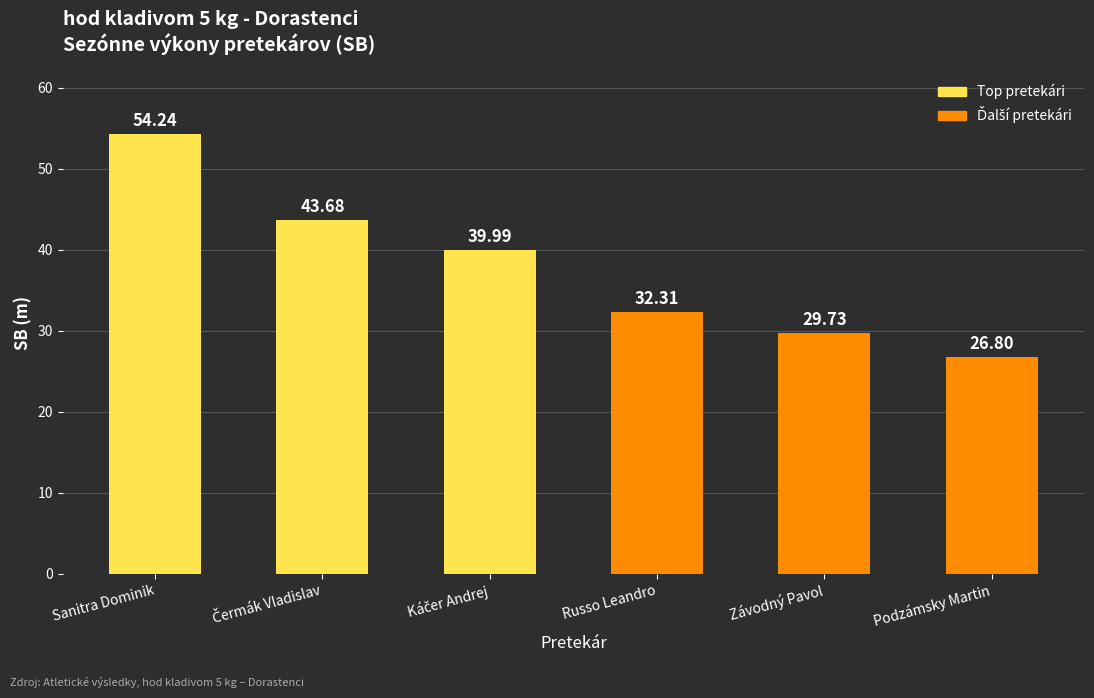

Which category has the lowest value across all series?

Podzámsky Martin